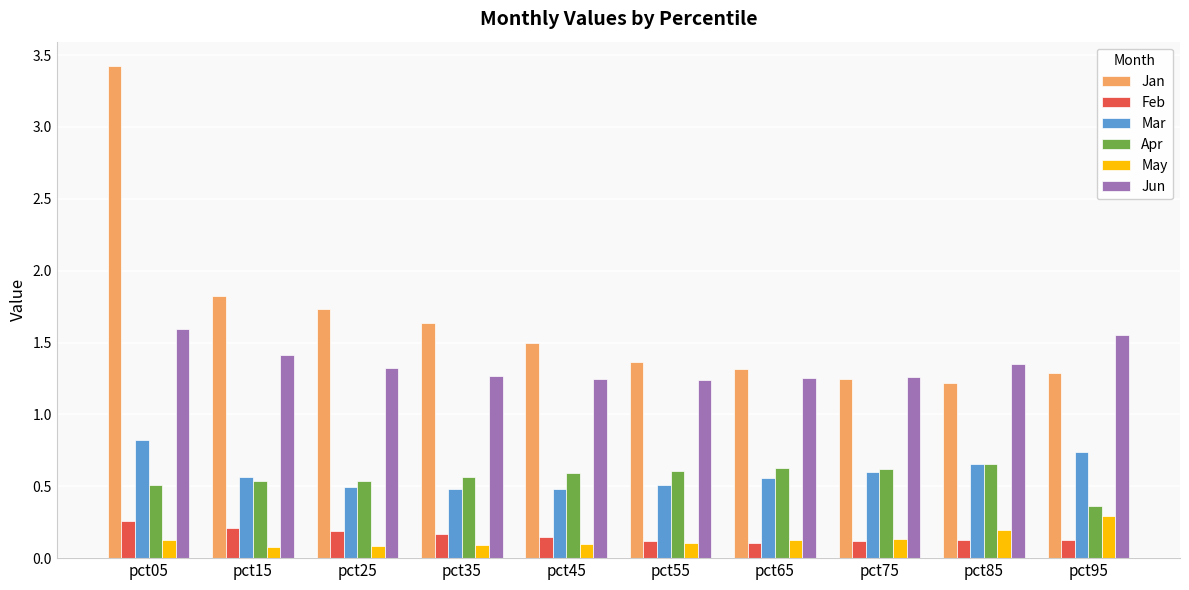

What is the highest value of the Mar series?

0.8